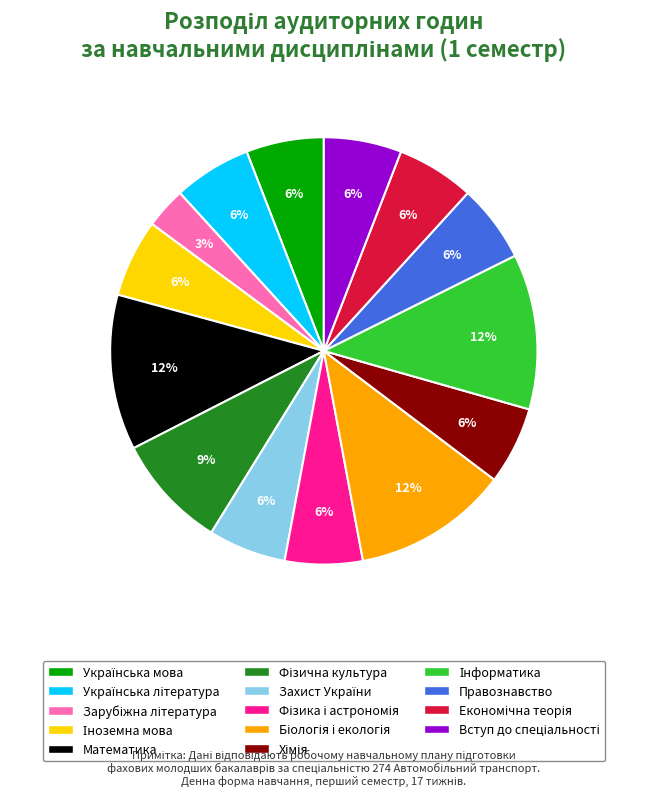

Is it true that Правознавство is 6% of the pie?

True